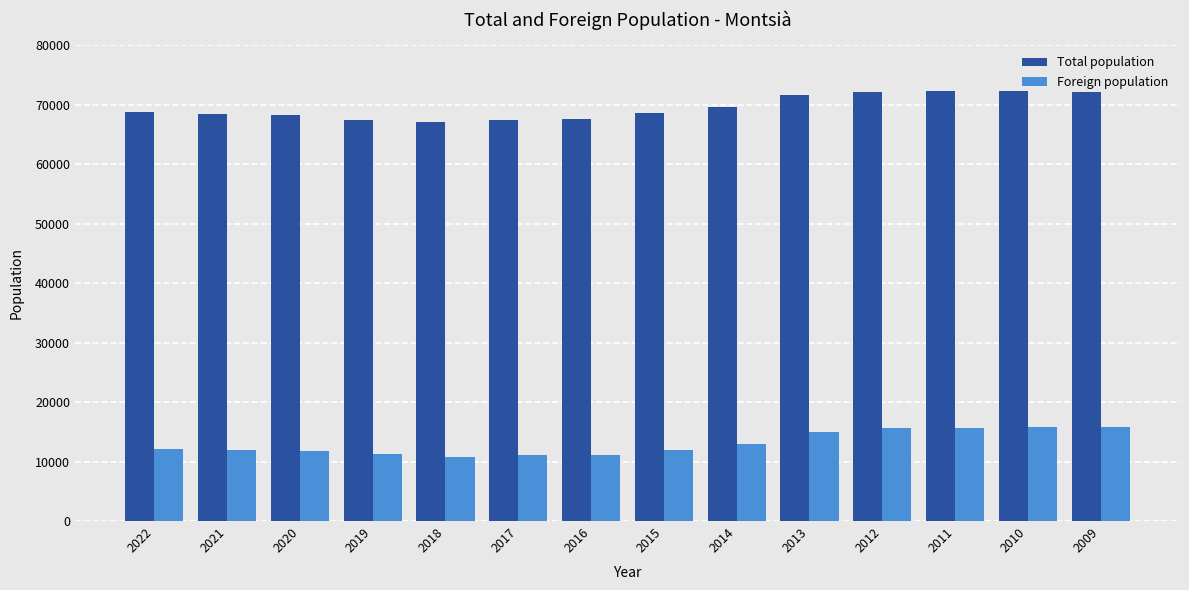

Is the value of Total population at 2015 greater than the value of Foreign population at 2018?

Yes